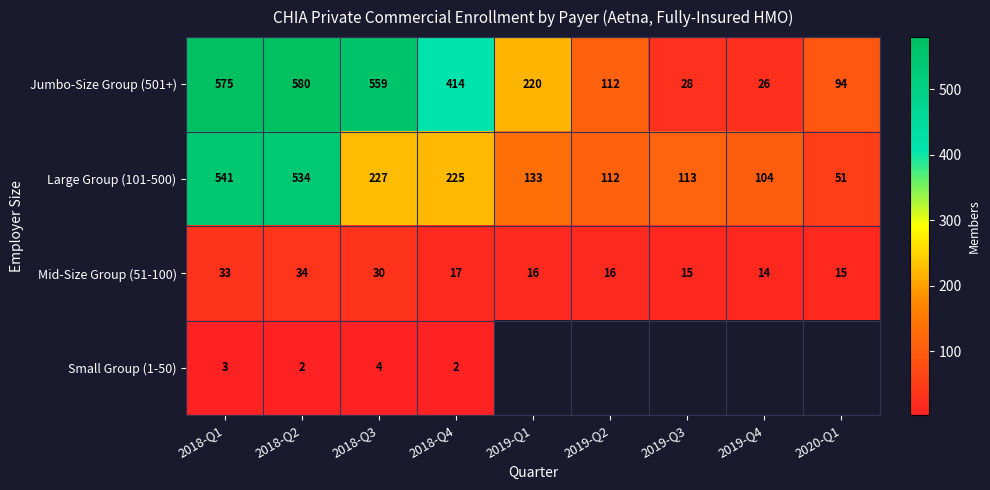

Which category has the lowest value in the Large Group (101-500) series?

2020-Q1